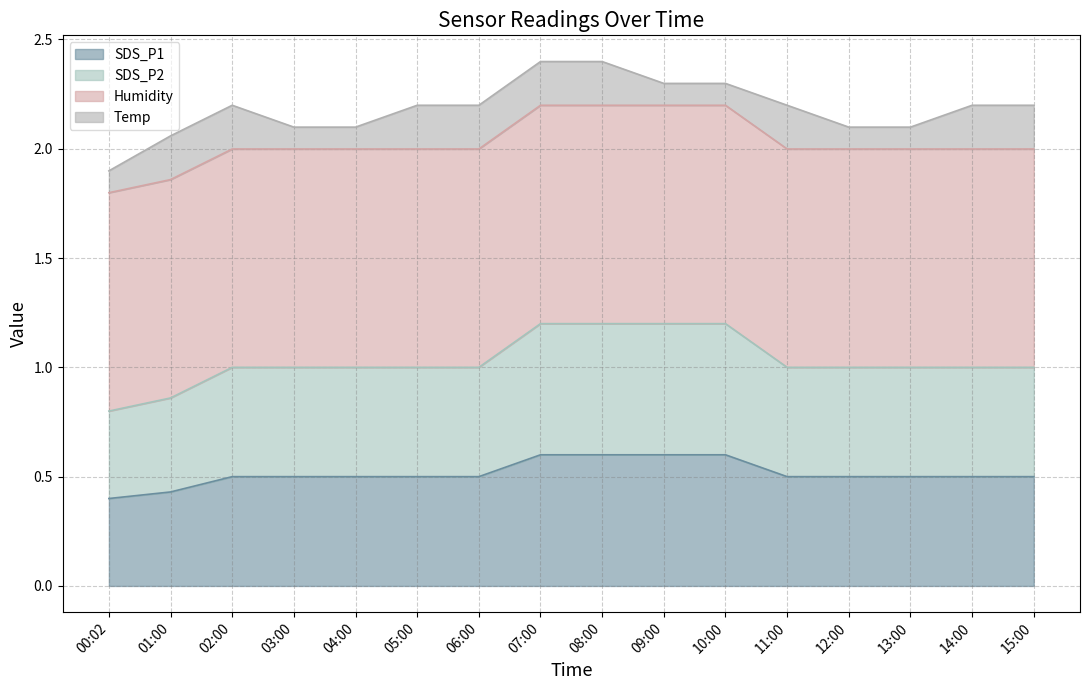

True or false: SDS_P2 and SDS_P1 intersect in this chart.

False